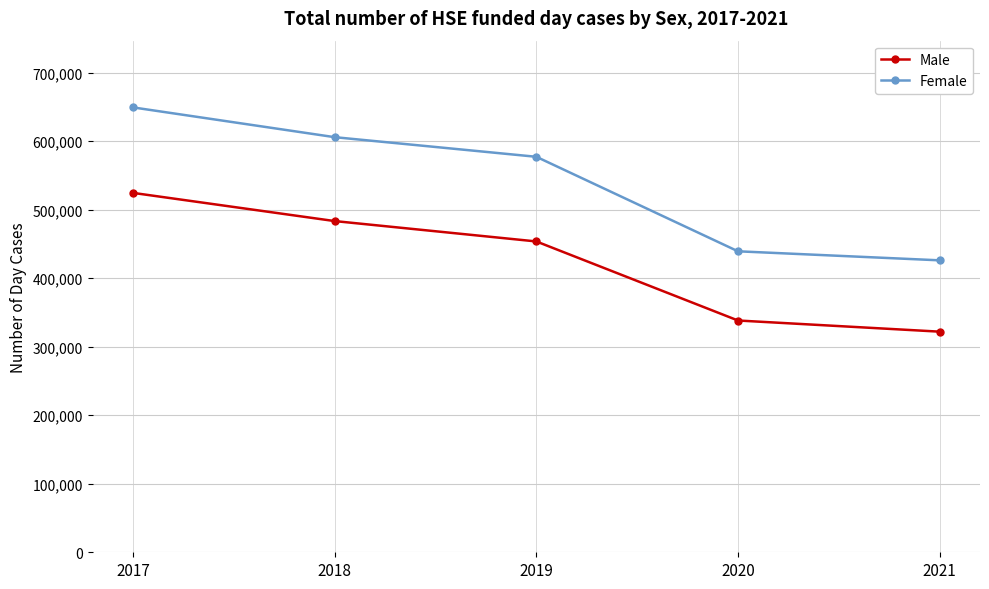

What are all the series names shown in the legend?

Male, Female